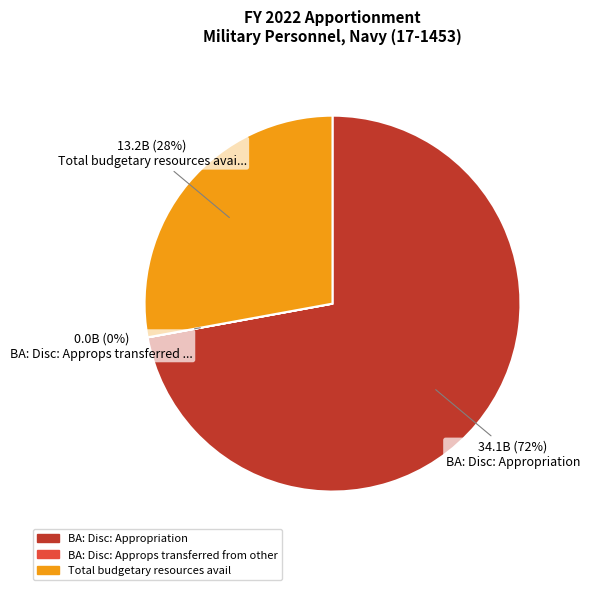

To the nearest percent, what is the combined percentage of BA: Disc: Appropriation and Total budgetary resources avail?

100%